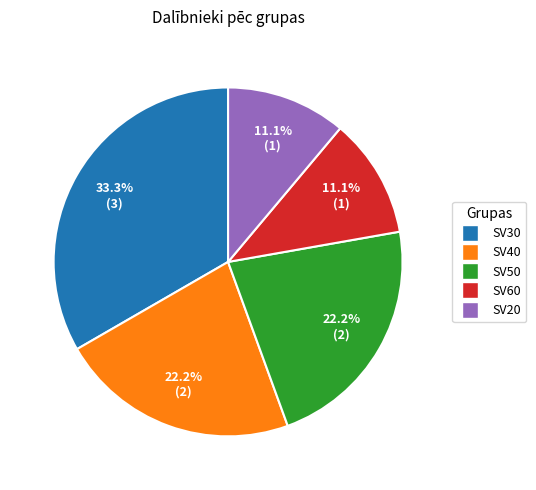

Approximately how many times larger is the value at SV40 compared to SV30?

0.7